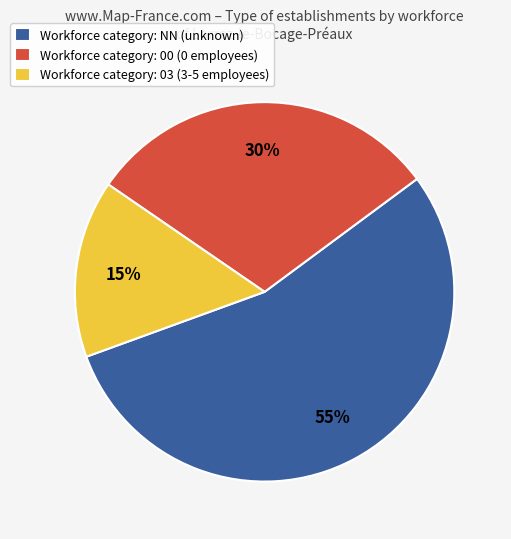

To the nearest percent, what percentage of the pie is Workforce category: 03 (3-5 employees)?

15%